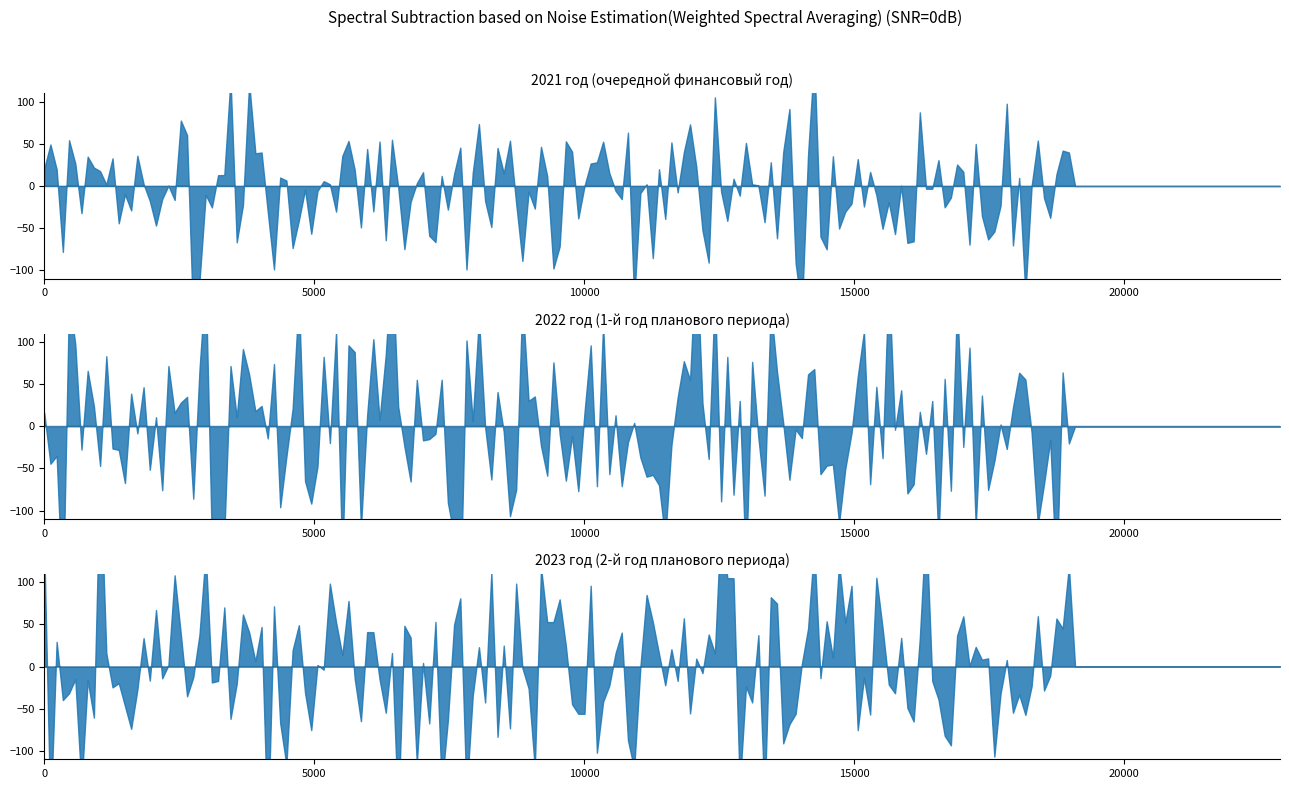

How many lines are shown in the chart?

3